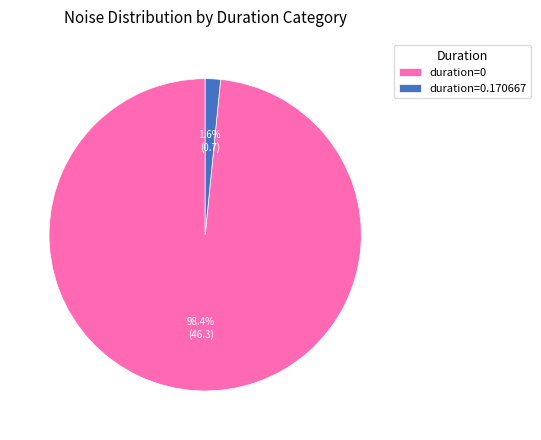

Count the number of slices in the pie.

2